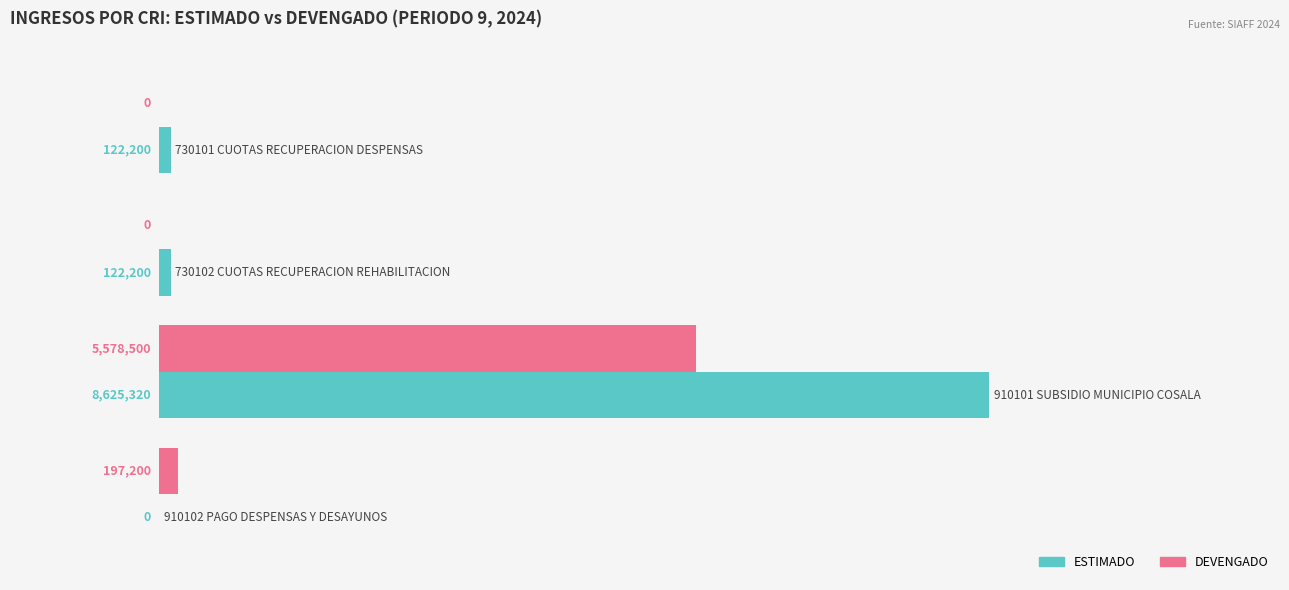

What are all the series names shown in the legend?

ESTIMADO, DEVENGADO